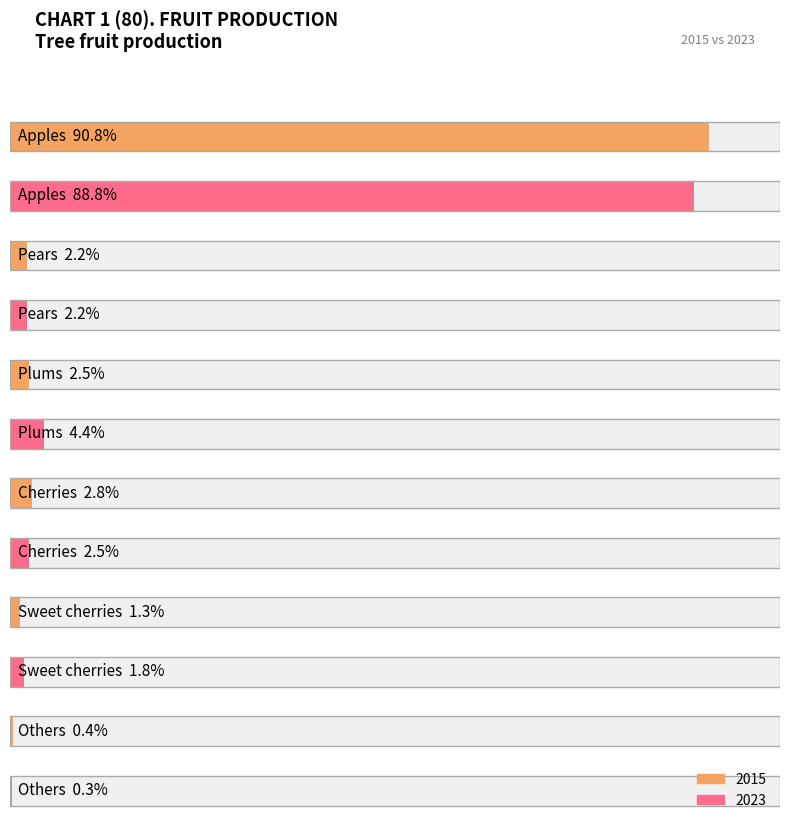

Reading left to right, extract all data points from this chart.

2015: Apples=90.8	Pears=2.2	Plums=2.5	Cherries=2.8	Sweet cherries=1.3	Others=0.4
2023: Apples=88.8	Pears=2.2	Plums=4.4	Cherries=2.5	Sweet cherries=1.8	Others=0.3